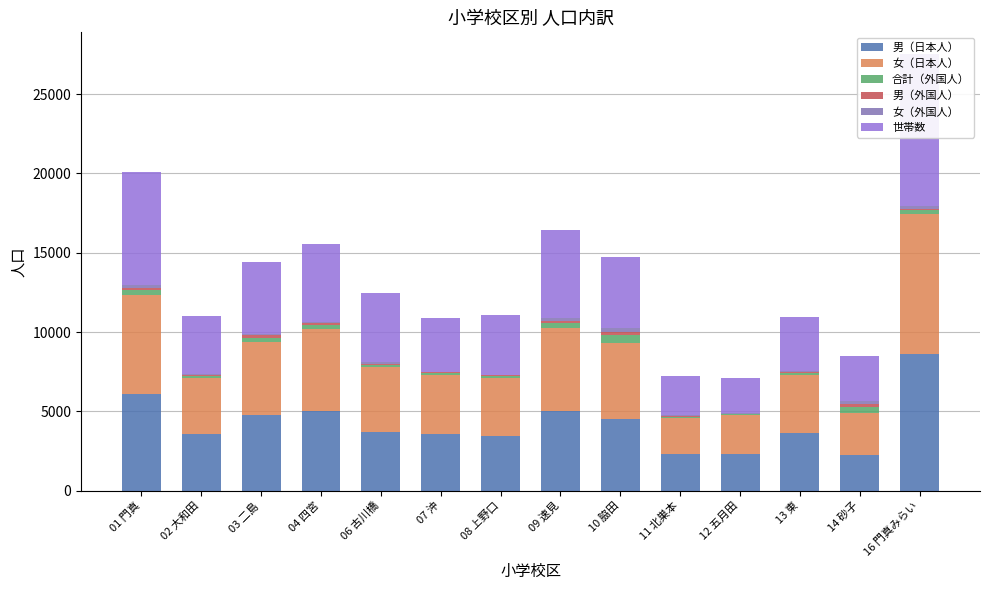

What is the label of the 9th bar from the right?

07 沖